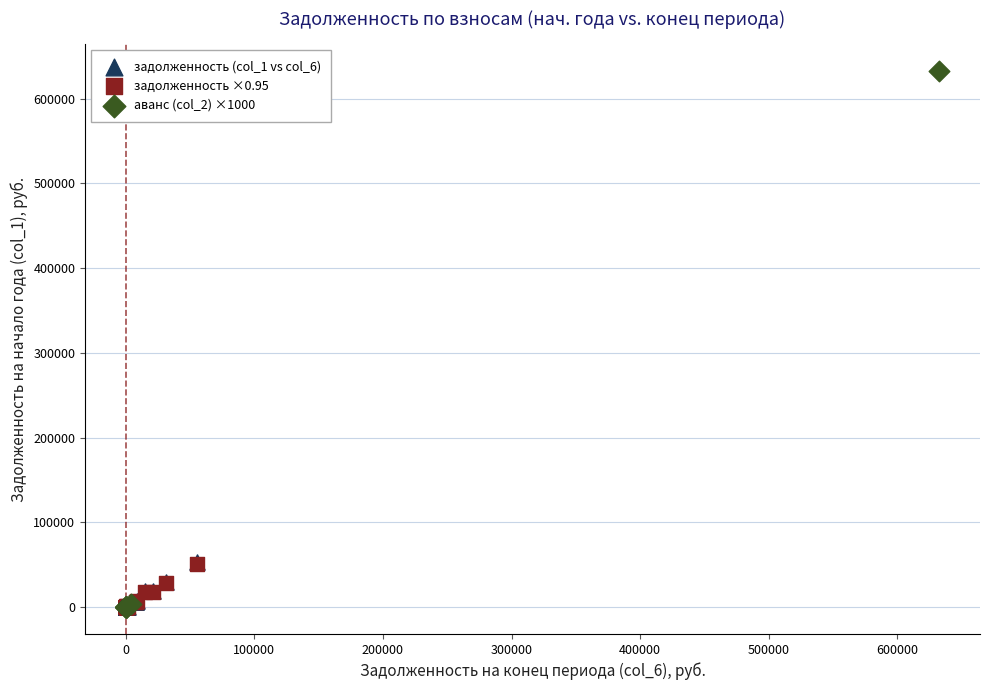

Which series has the largest Y range (max minus min)?

аванс (col_2) ×1000